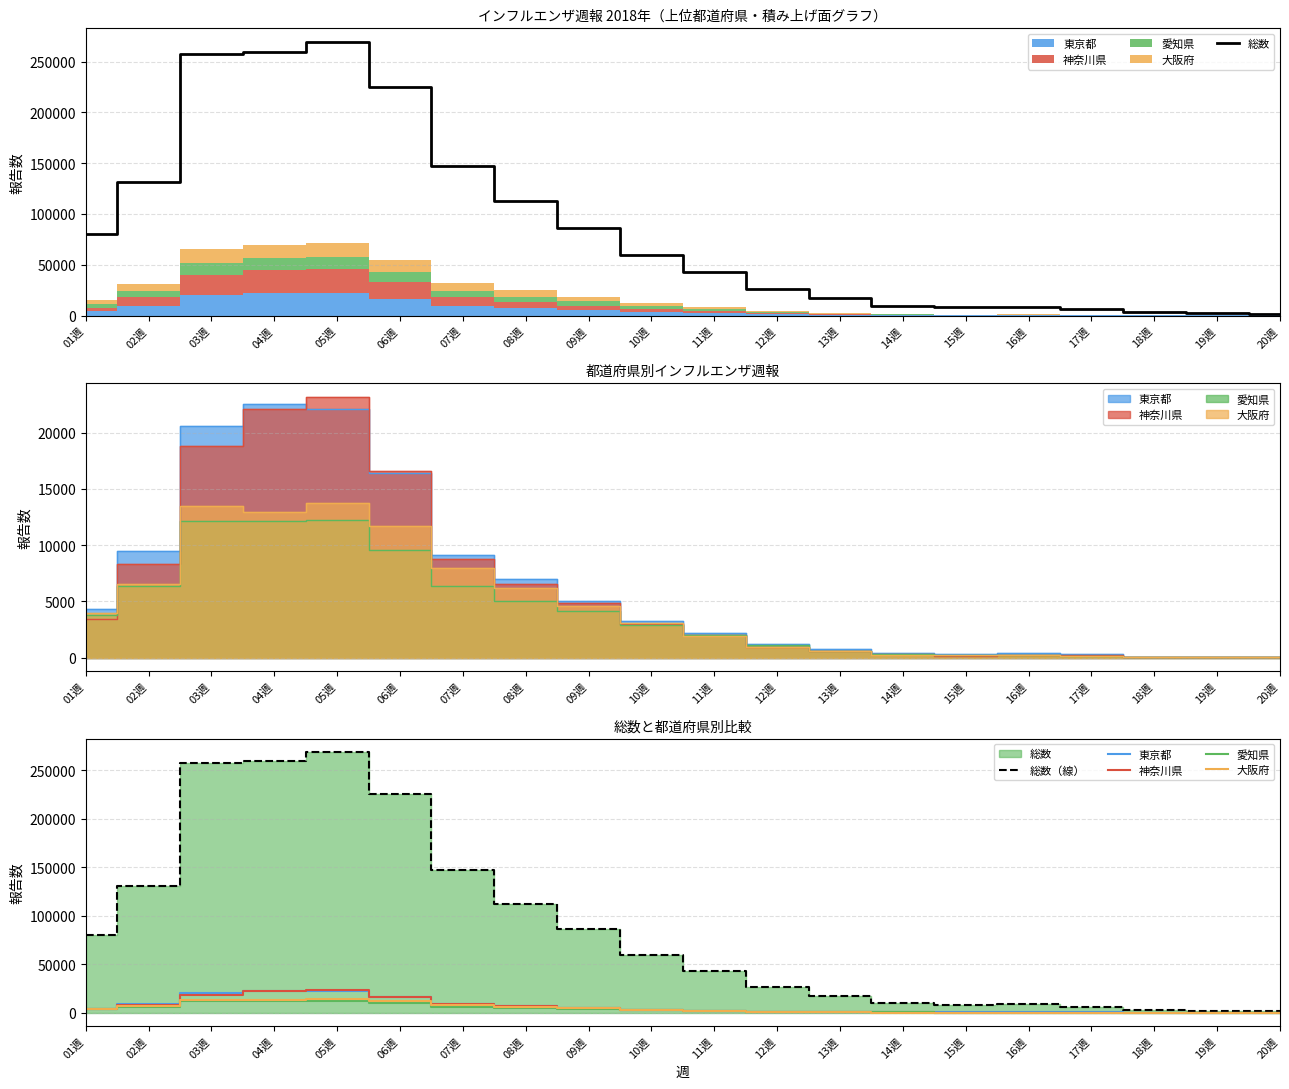

What position from the right is 20週?

1